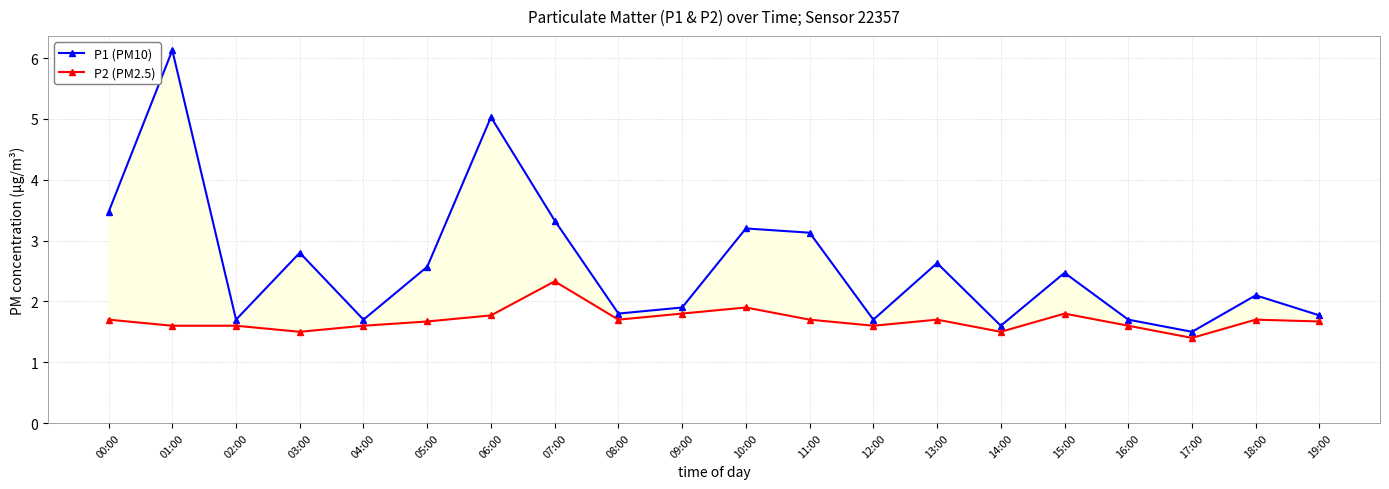

What is the minimum value for P1 (PM10)?

1.5